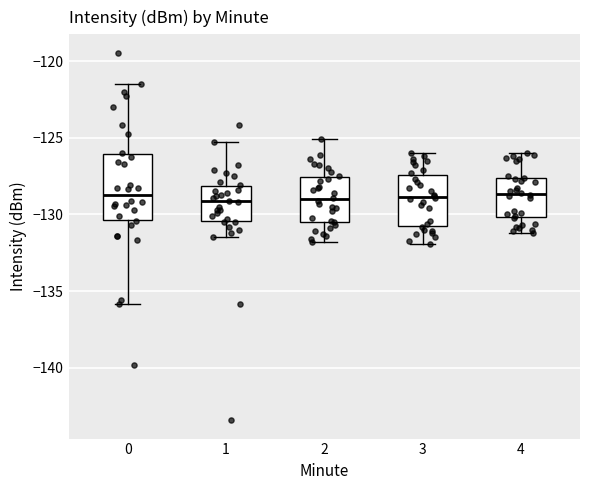

Reading left to right, transcribe this box plot: for each box, give where its median line is, the range the box spans, and where its two whiskers end, as read against the y-axis. The values are not printed on the chart, so give them approximately, as read against the axis.

0: median -129.0, box -130.5 to -126.0, whiskers -136.0 to -121.5
1: median -129.0, box -130.5 to -128.0, whiskers -131.5 to -125.5
2: median -129.0, box -130.5 to -127.5, whiskers -132.0 to -125.0
3: median -129.0, box -130.5 to -127.5, whiskers -132.0 to -126.0
4: median -128.5, box -130.0 to -127.5, whiskers -131.0 to -126.0